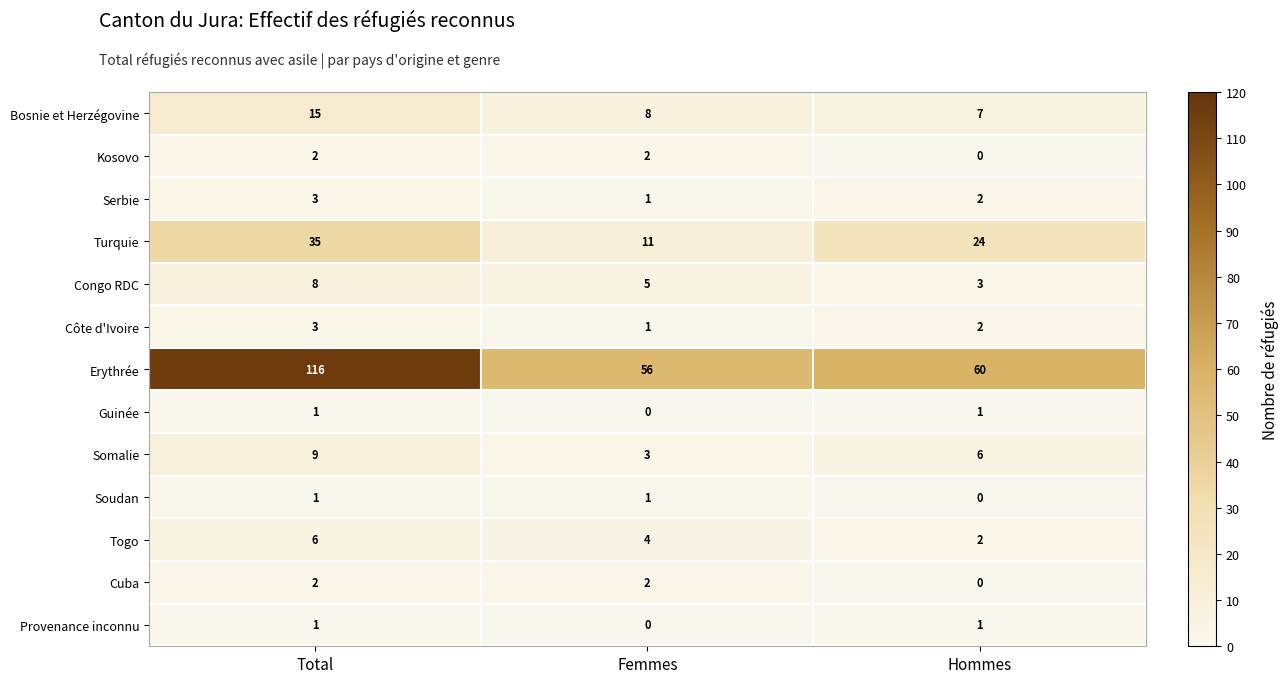

What is the sum of the Bosnie et Herzégovine values at Hommes and Femmes?

15